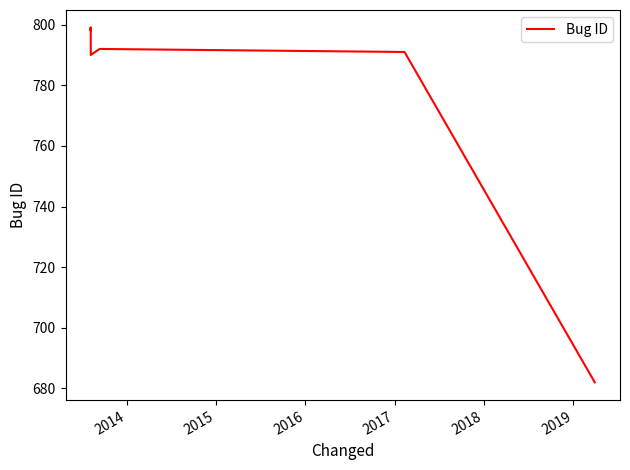

True or false: there are more than 0 points higher than both neighbors.

True